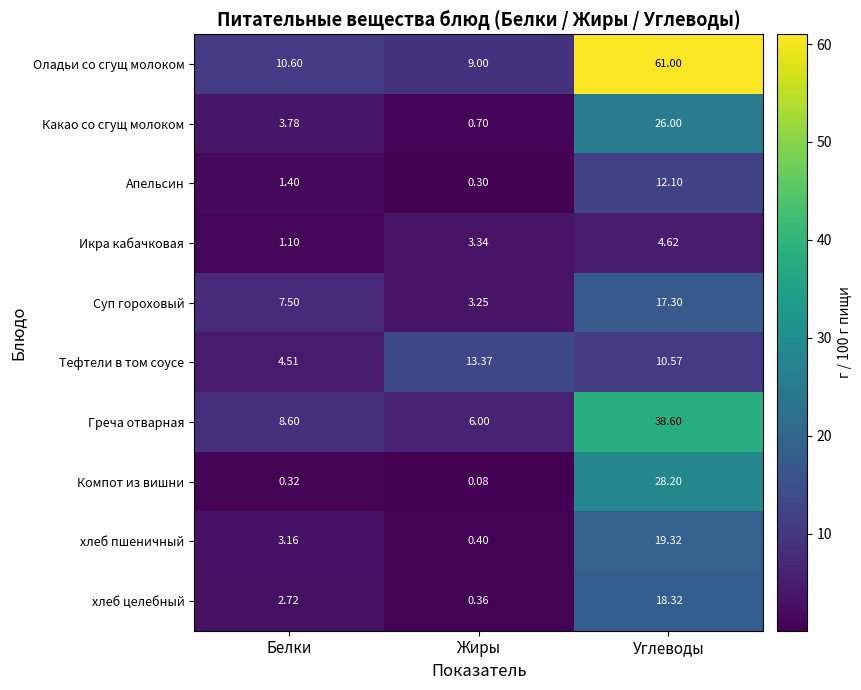

At which label does Какао со сгущ молоком reach its minimum?

Жиры